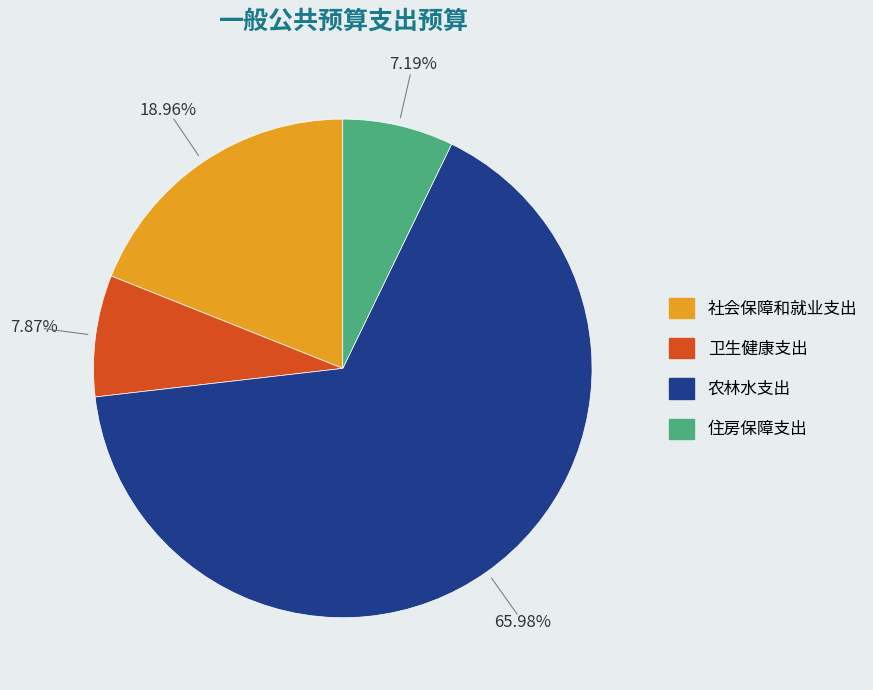

What percentage is the 农林水支出 slice, to the nearest percent?

66%